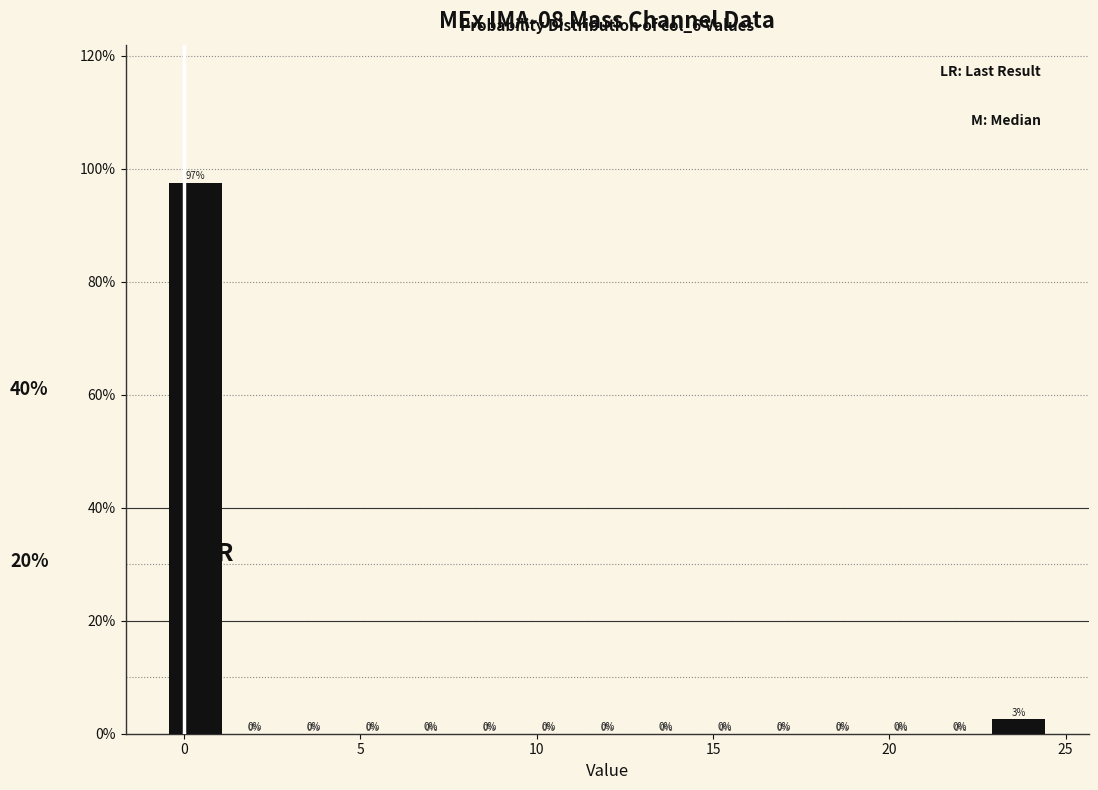

Read against the x-axis, roughly where is the centre of the tallest bar?

0.5